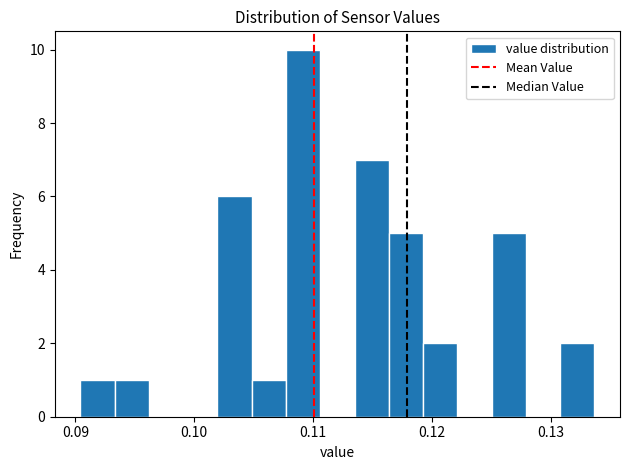

Around what value on the x-axis is the tallest bar? Give the approximate position of its centre, as read against the axis.

0.109